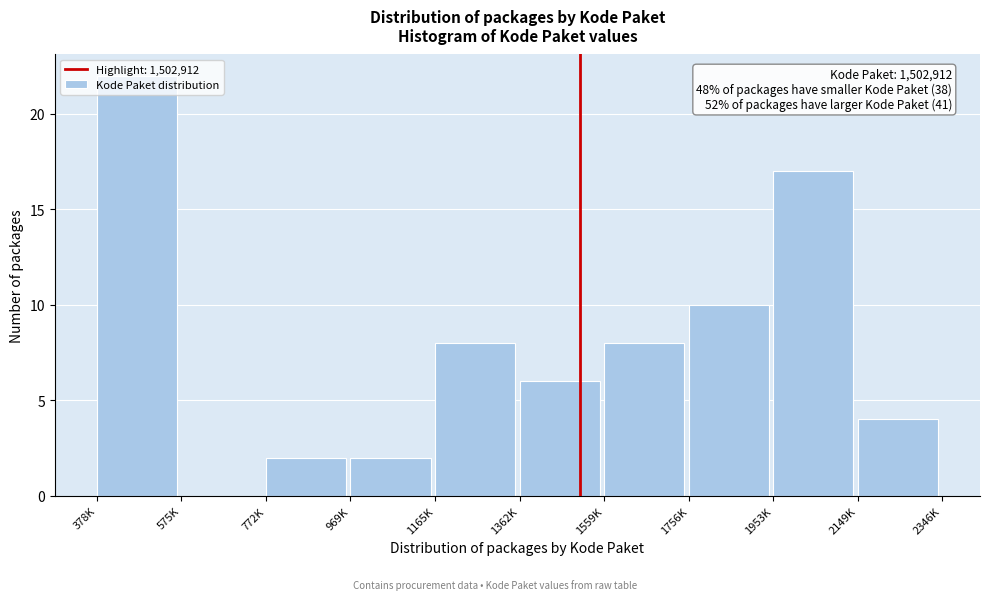

What is the maximum value shown in the chart?

22